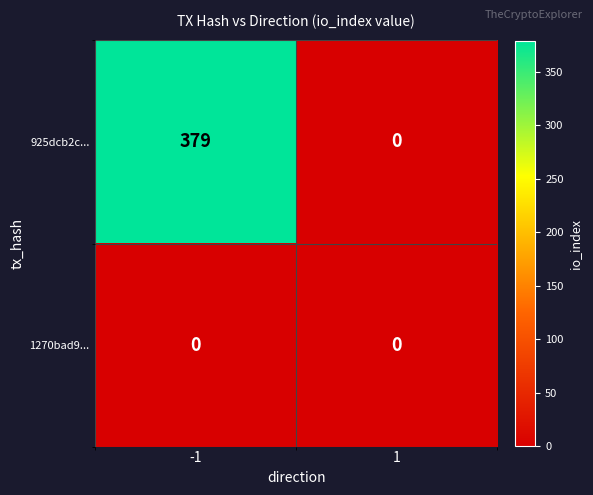

What is the average value of the 925dcb2c... series?

190